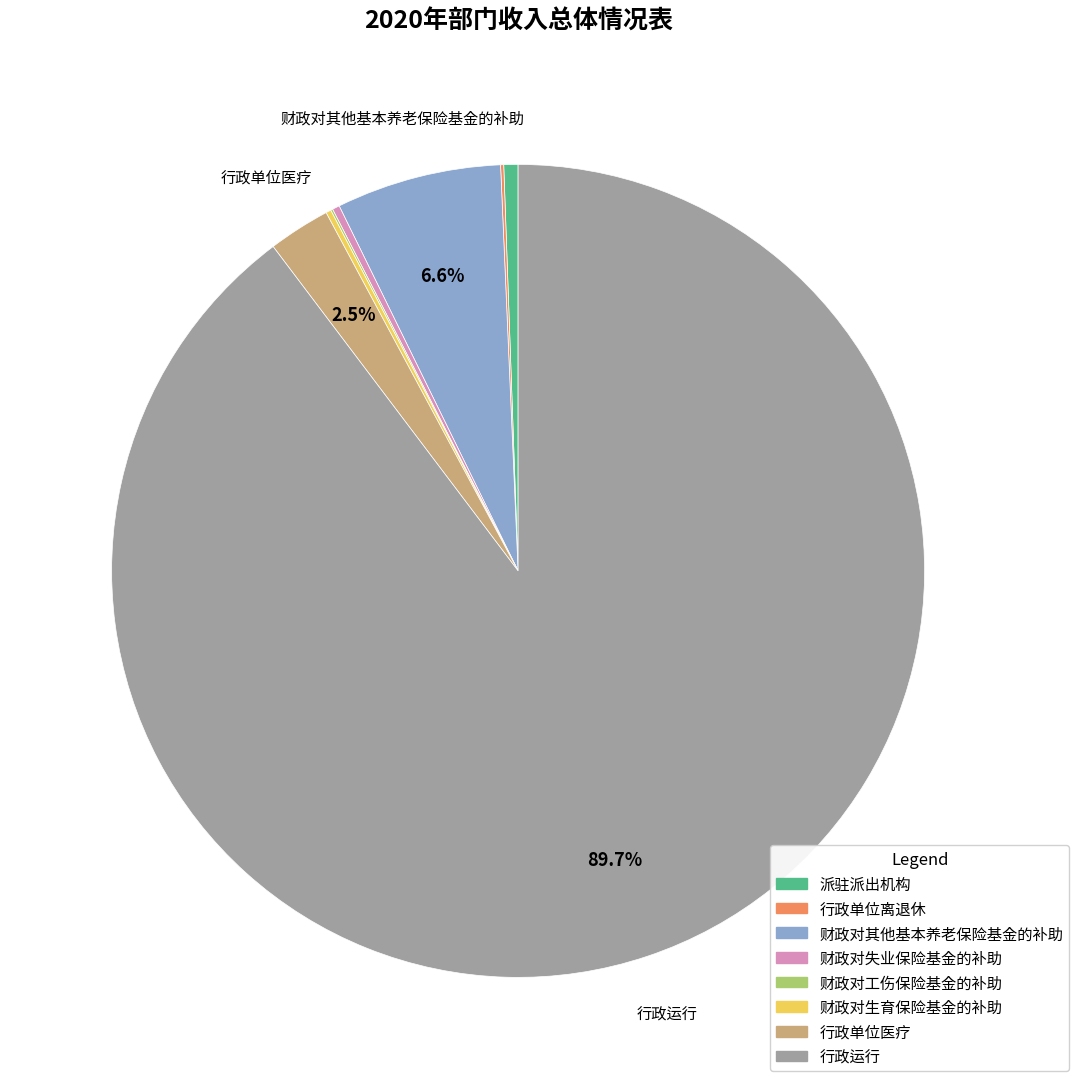

How much of the chart is everything except 行政单位医疗?

97.5%